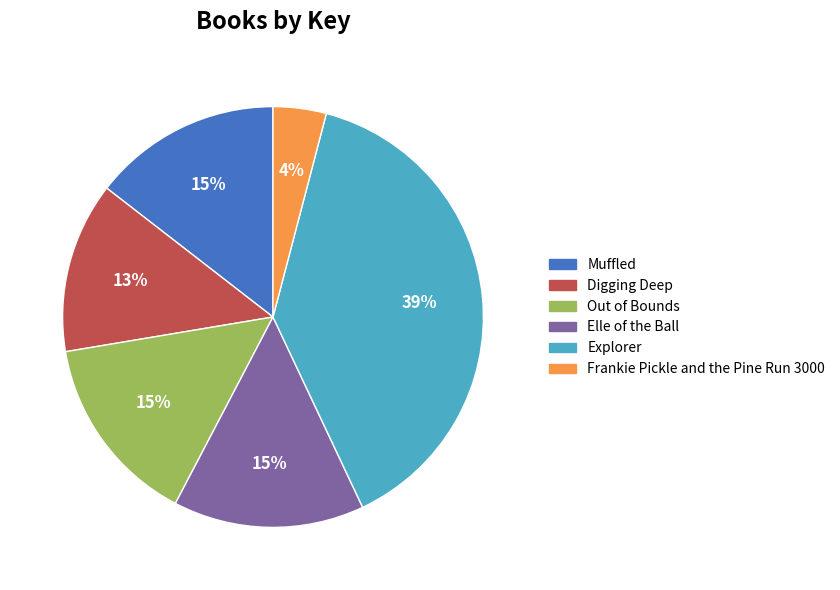

Which category has the biggest portion of the pie?

Explorer